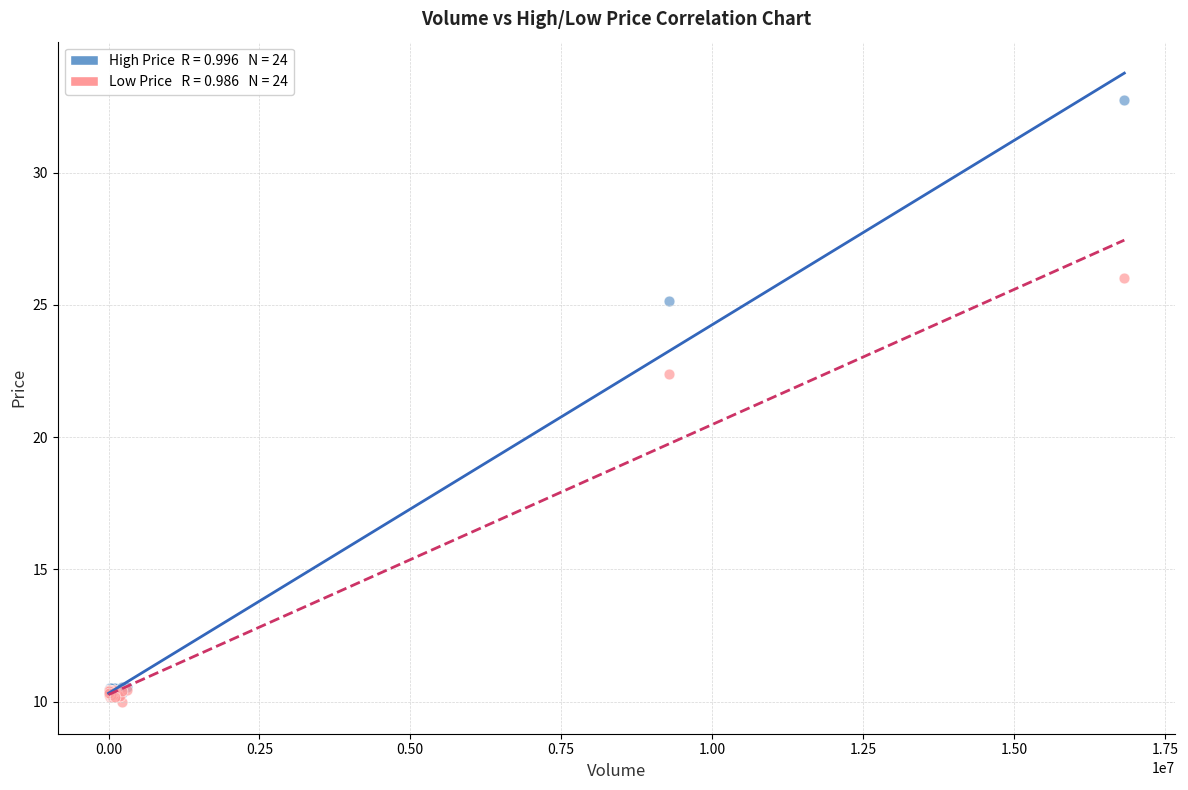

Across all series, what Y value is closest to 21?

22.4